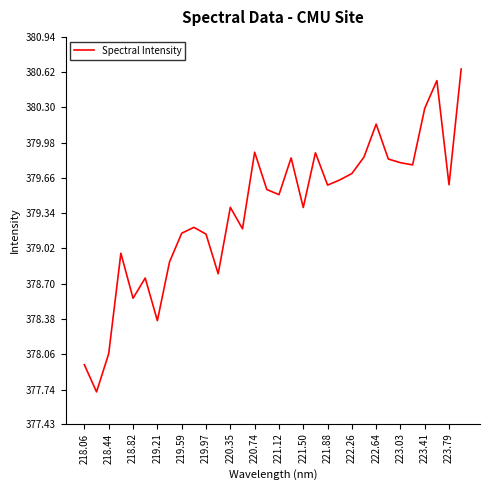

What is the difference between the maximum and minimum values?

2.9